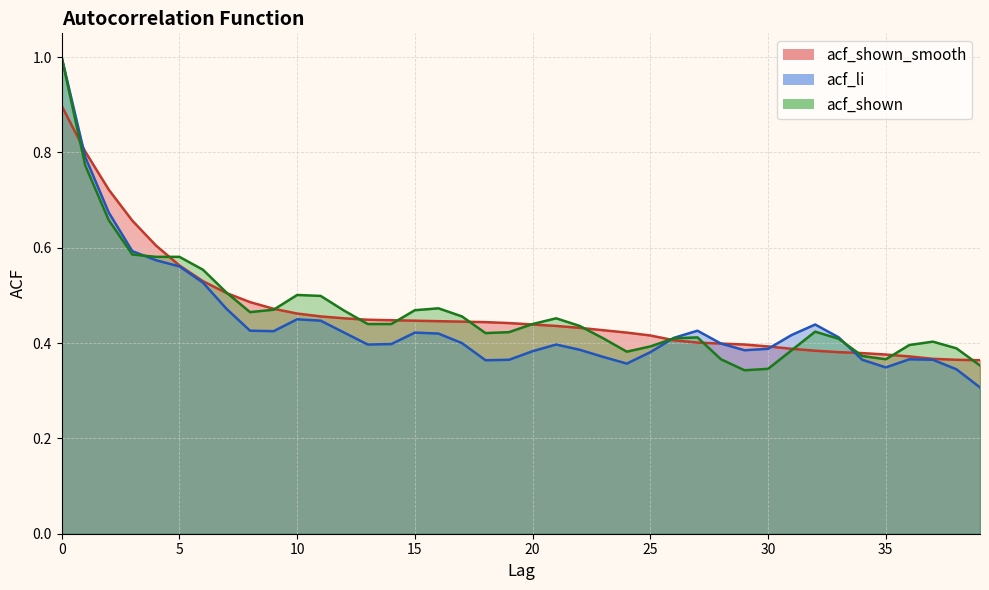

Which series has the largest range (max minus min)?

acf_li